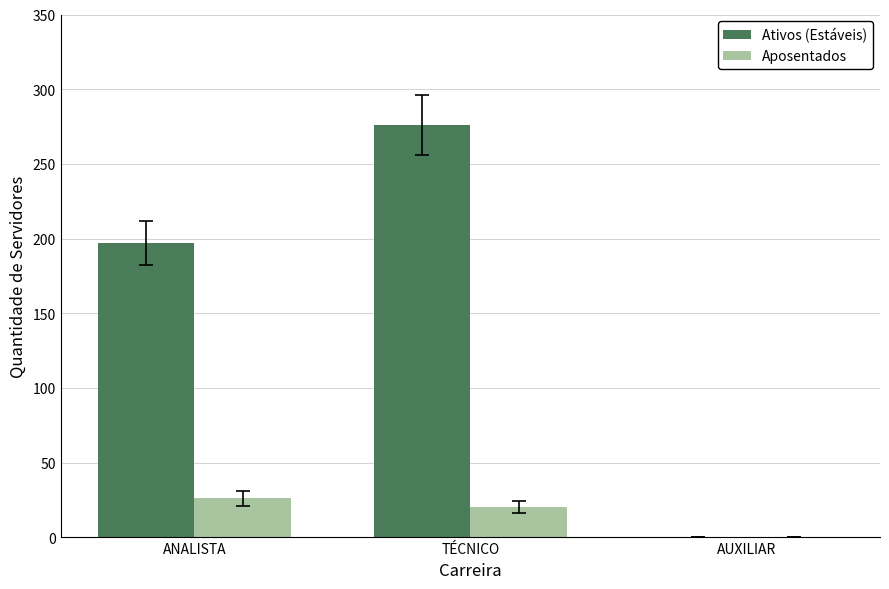

Which series has the largest total across all categories?

Ativos (Estáveis)